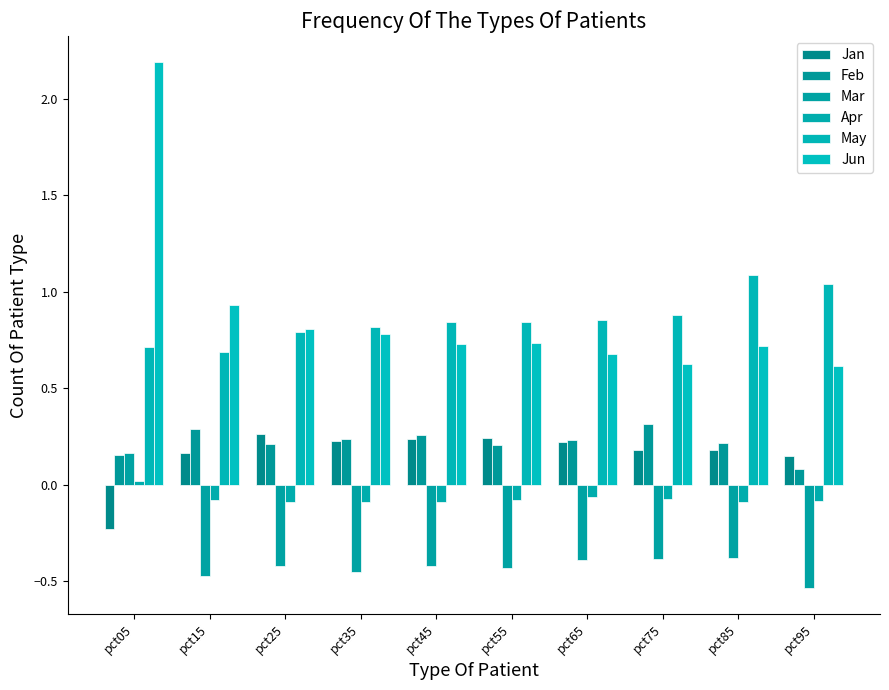

Reading left to right, extract all data points from this chart.

Jan: -0.2	0.2	0.3	0.2	0.2	0.2	0.2	0.2	0.2	0.1
Feb: 0.2	0.3	0.2	0.2	0.3	0.2	0.2	0.3	0.2	0.1
Mar: 0.2	-0.5	-0.4	-0.5	-0.4	-0.4	-0.4	-0.4	-0.4	-0.5
Apr: 0.0	-0.1	-0.1	-0.1	-0.1	-0.1	-0.1	-0.1	-0.1	-0.1
May: 0.7	0.7	0.8	0.8	0.8	0.8	0.9	0.9	1.1	1.0
Jun: 2.2	0.9	0.8	0.8	0.7	0.7	0.7	0.6	0.7	0.6